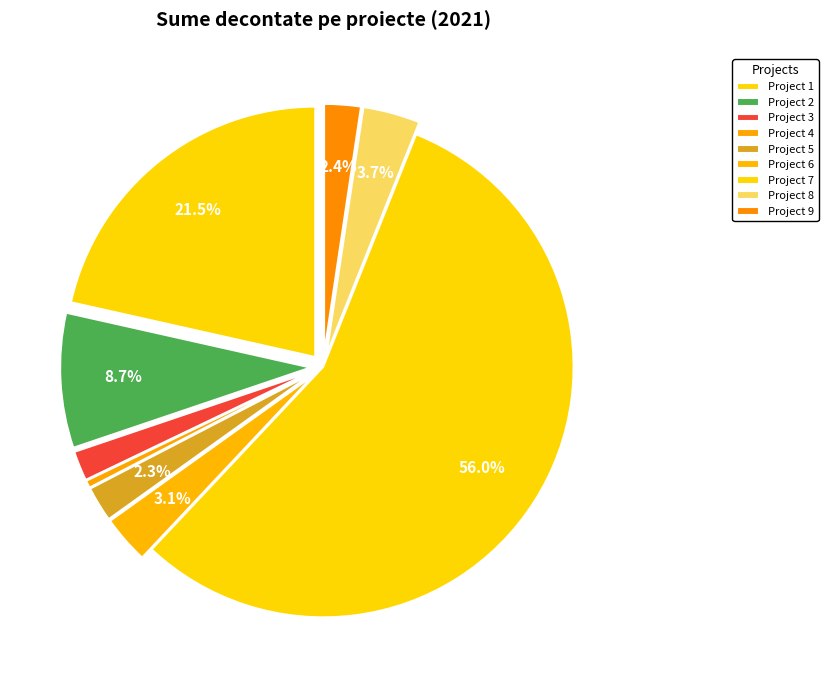

How many segments does this pie chart have?

9